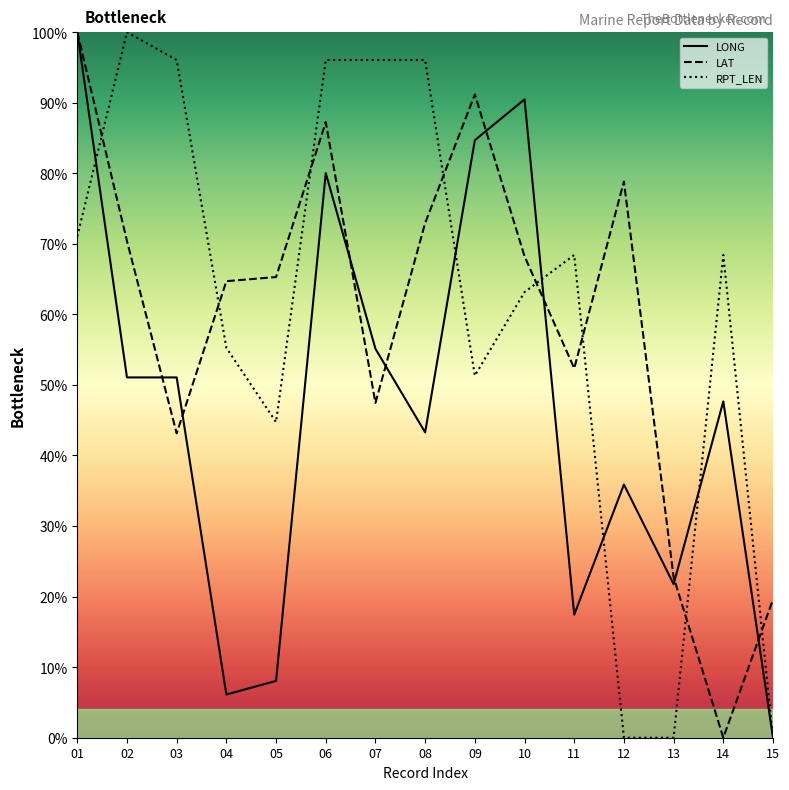

Between 09 and 12, which series saw the biggest shift?

RPT_LEN